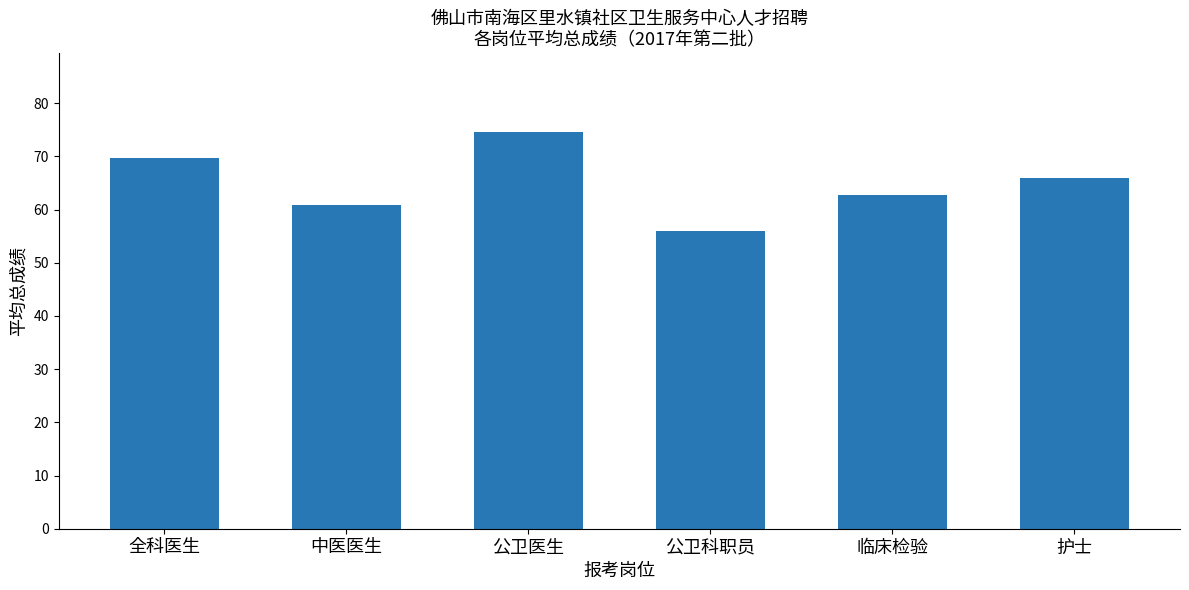

List the labels in order of value, smallest first.

公卫科职员, 中医医生, 临床检验, 护士, 全科医生, 公卫医生